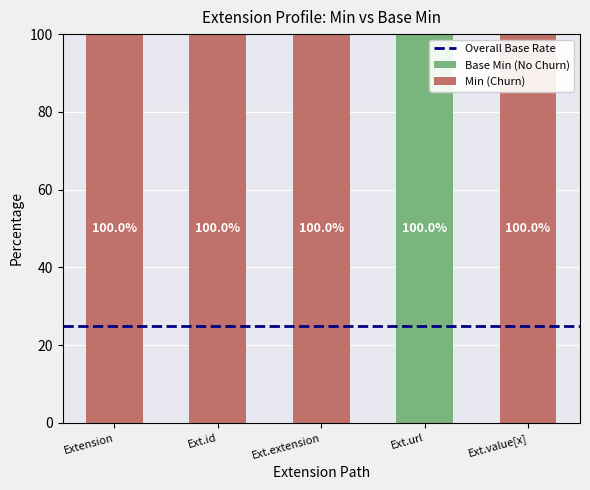

Are the bars grouped side by side (vs. stacked)?

No